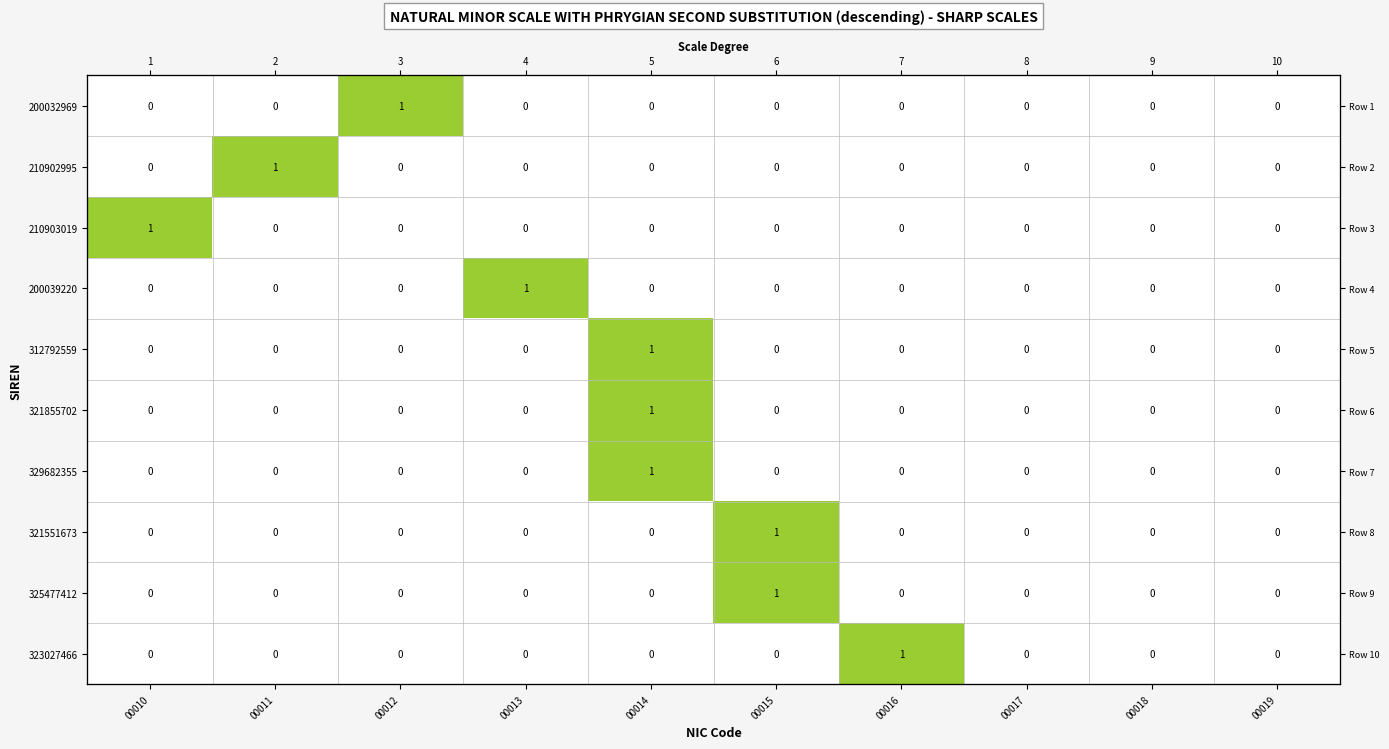

At how many categories does at least one series exceed 0?

7